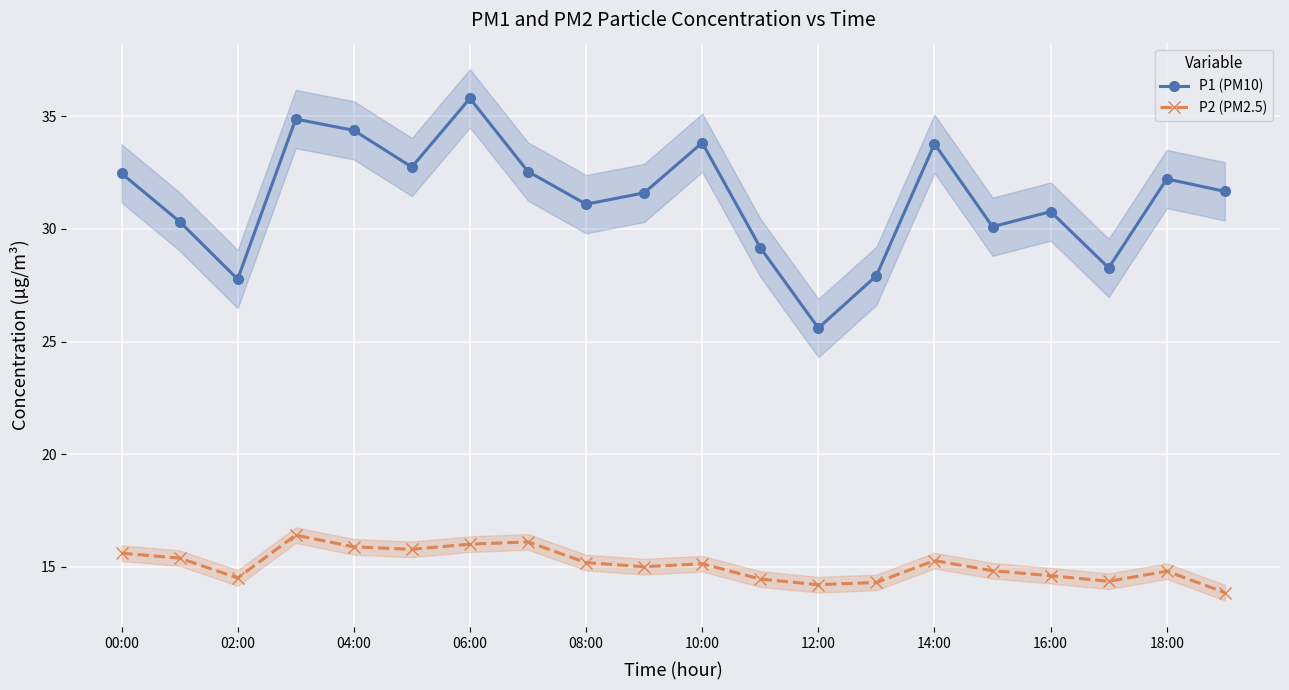

The P1 (PM10) series shows 8.4 at 15. True or false?

False